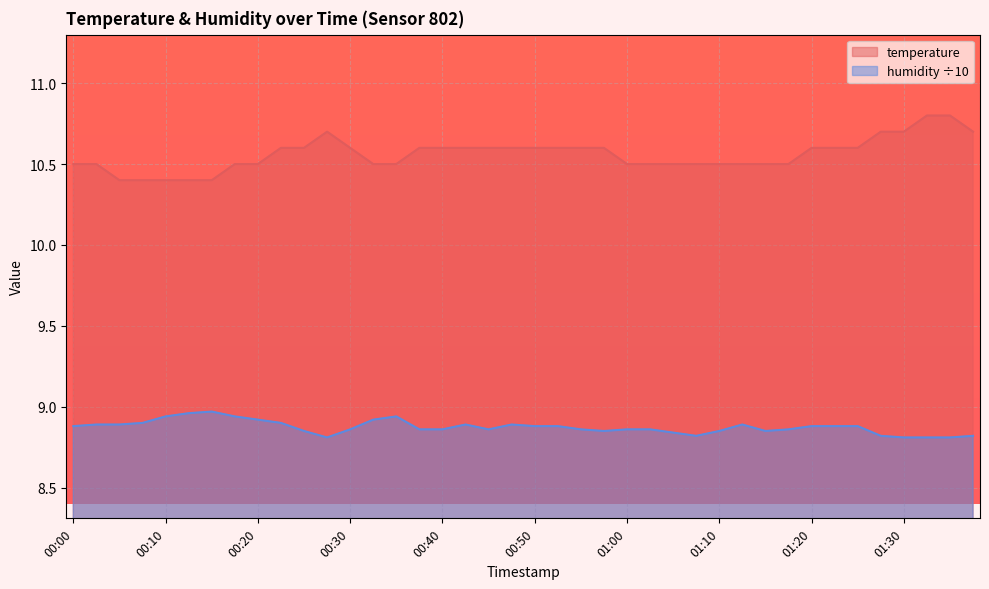

Reading left to right, list all the values displayed in this chart.

temperature: 10.5	10.5	10.4	10.4	10.4	10.4	10.4	10.5	10.5	10.6	10.6	10.7	10.6	10.5	10.5	10.6	10.6	10.6	10.6	10.6	10.6	10.6	10.6	10.6	10.5	10.5	10.5	10.5	10.5	10.5	10.5	10.5	10.6	10.6	10.6	10.7	10.7	10.8	10.8	10.7
humidity: 8.9	8.9	8.9	8.9	8.9	9.0	9.0	8.9	8.9	8.9	8.8	8.8	8.9	8.9	8.9	8.9	8.9	8.9	8.9	8.9	8.9	8.9	8.9	8.8	8.9	8.9	8.8	8.8	8.8	8.9	8.8	8.9	8.9	8.9	8.9	8.8	8.8	8.8	8.8	8.8